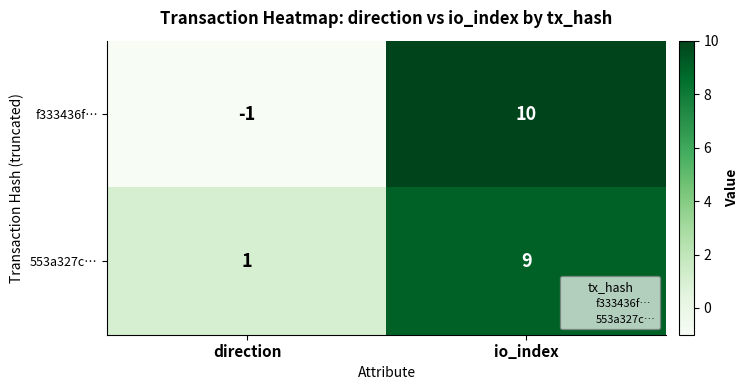

How many positive values does the f333436f… series have?

1